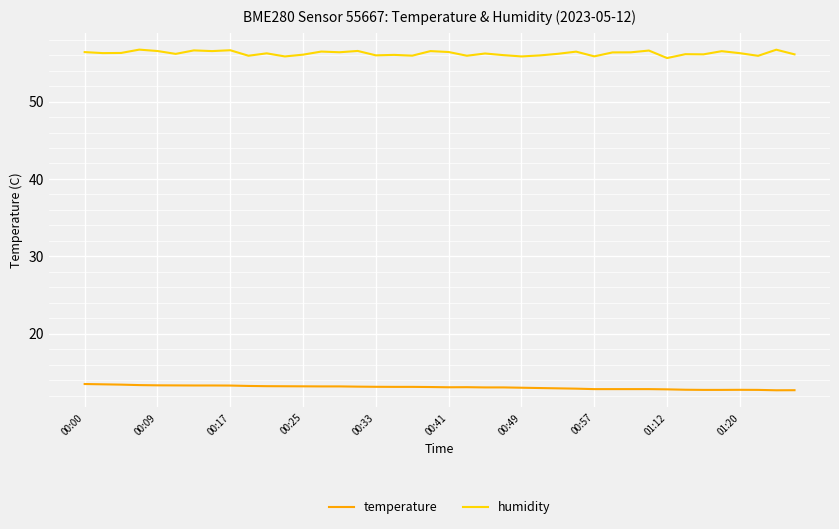

What is the greatest value displayed?

56.7